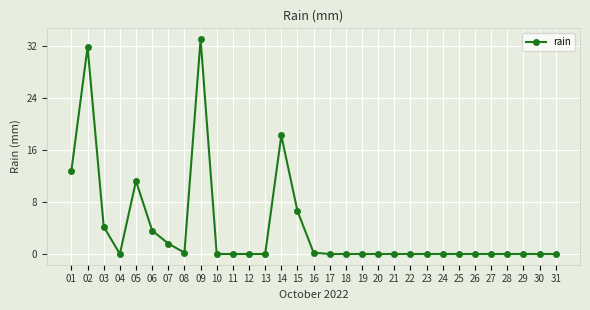

What is the value of the 7th point from the left?

1.6